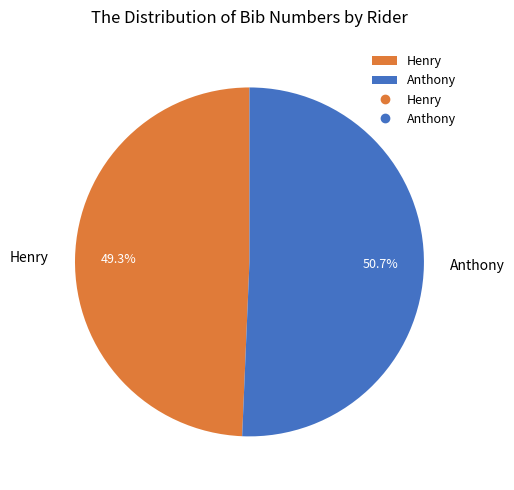

Rank the categories by value from highest to lowest.

Anthony, Henry